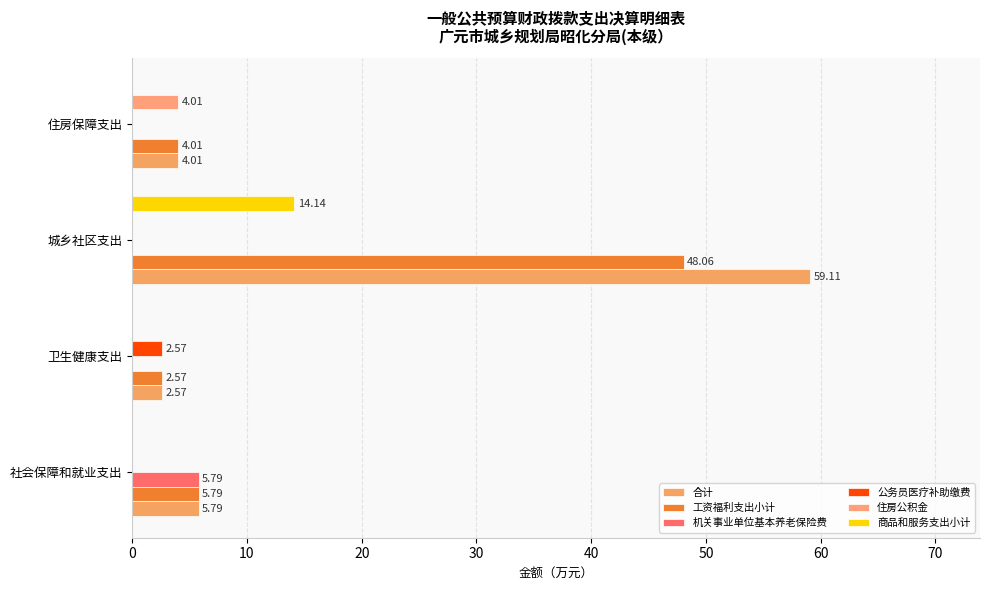

How many values in 住房公积金 are above zero?

1